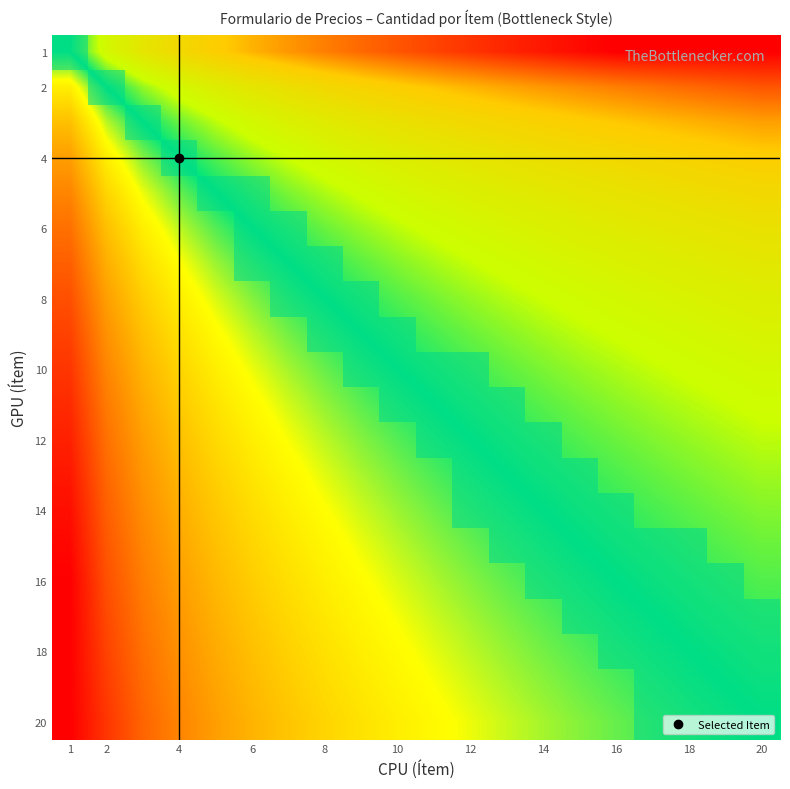

How many distinct data groups are displayed?

20